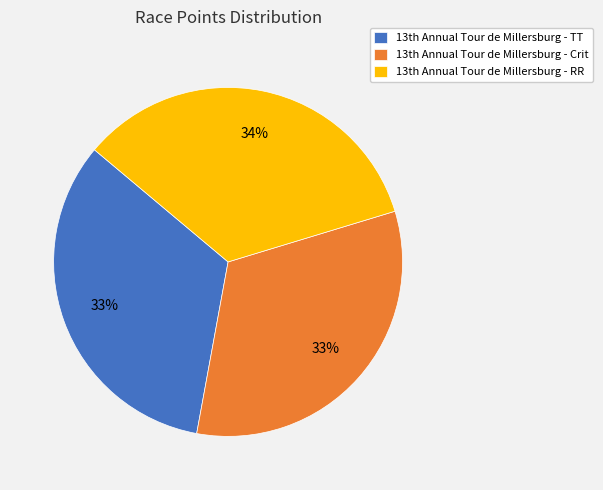

Is there any slice that represents more than half of the pie?

No